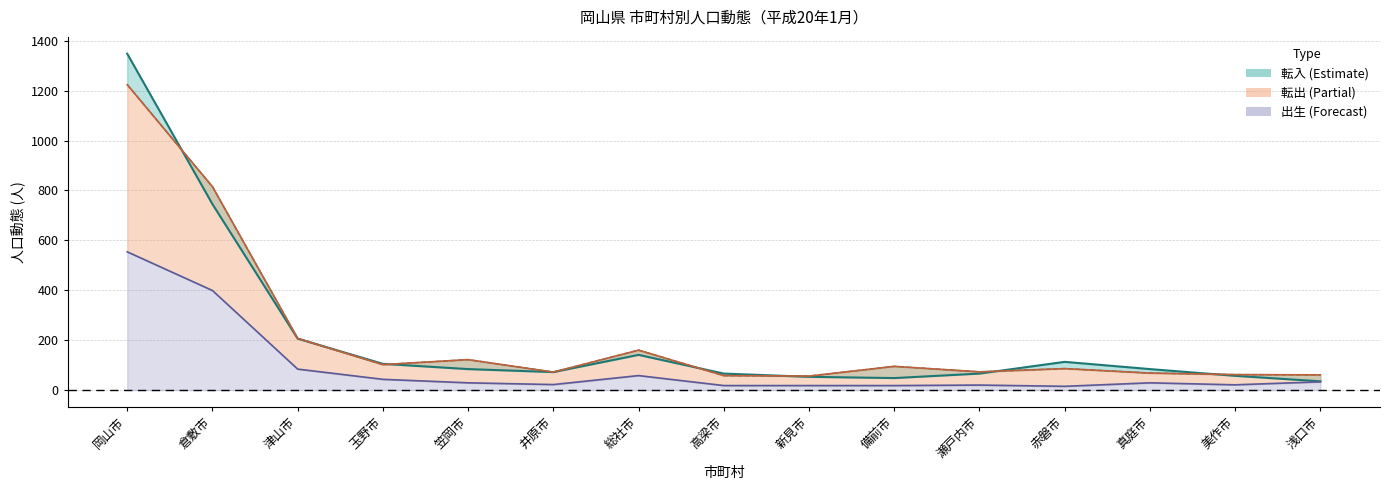

True or false: 出生 has a value of 47 at 笠岡市.

False